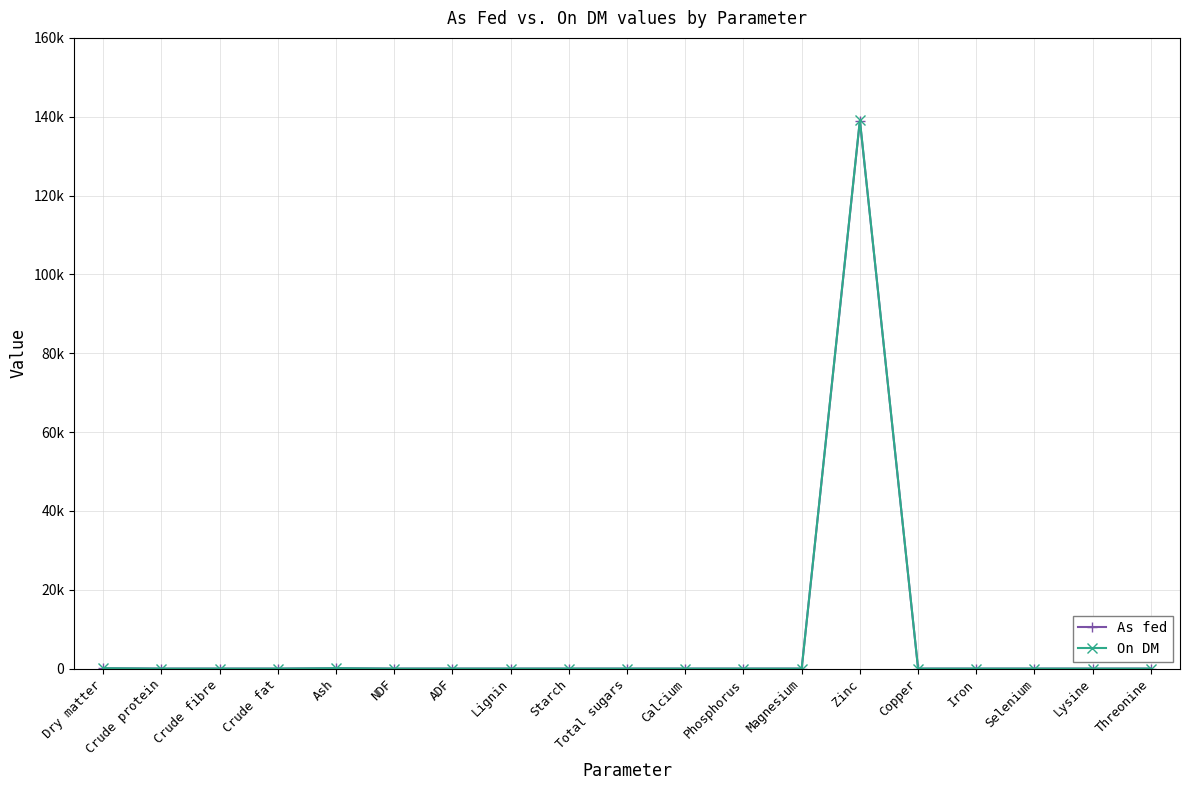

Rank the categories by On DM value from lowest to highest.

Crude protein, Crude fibre, Crude fat, NDF, ADF, Lignin, Starch, Total sugars, Calcium, Phosphorus, Magnesium, Copper, Iron, Selenium, Lysine, Threonine, Dry matter, Ash, Zinc